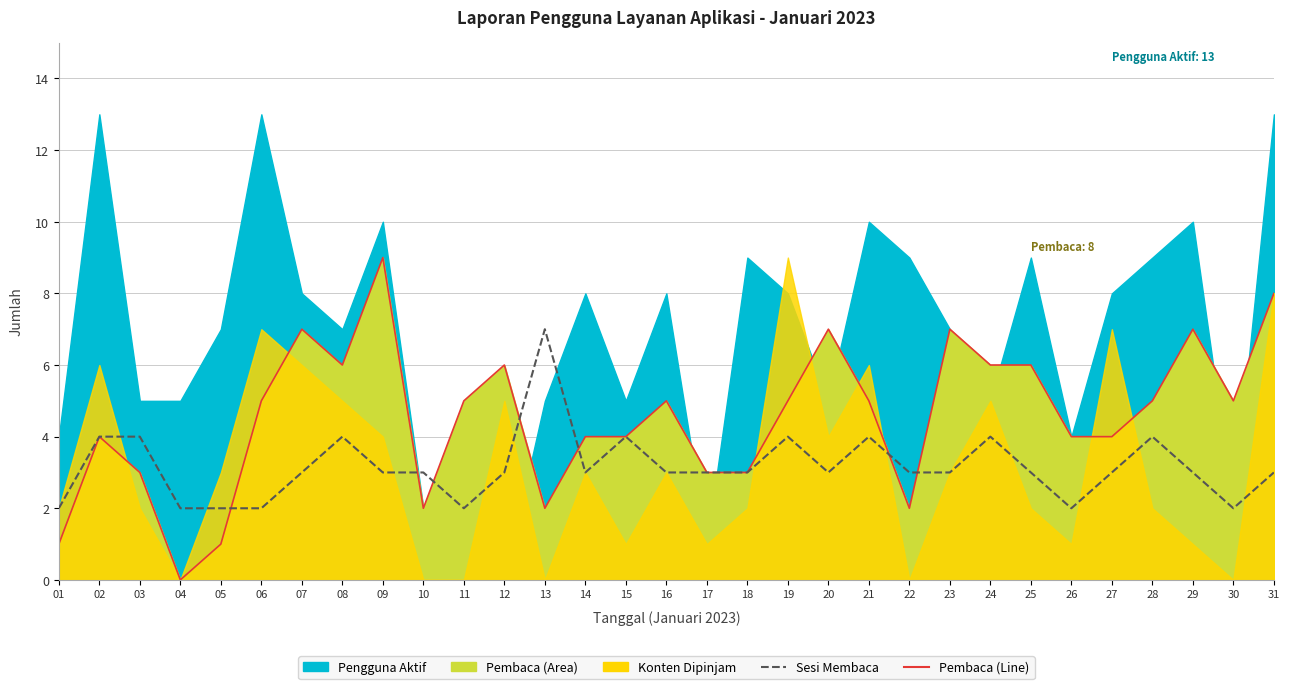

How many interior local peaks does the Pembaca (Line) series have?

8